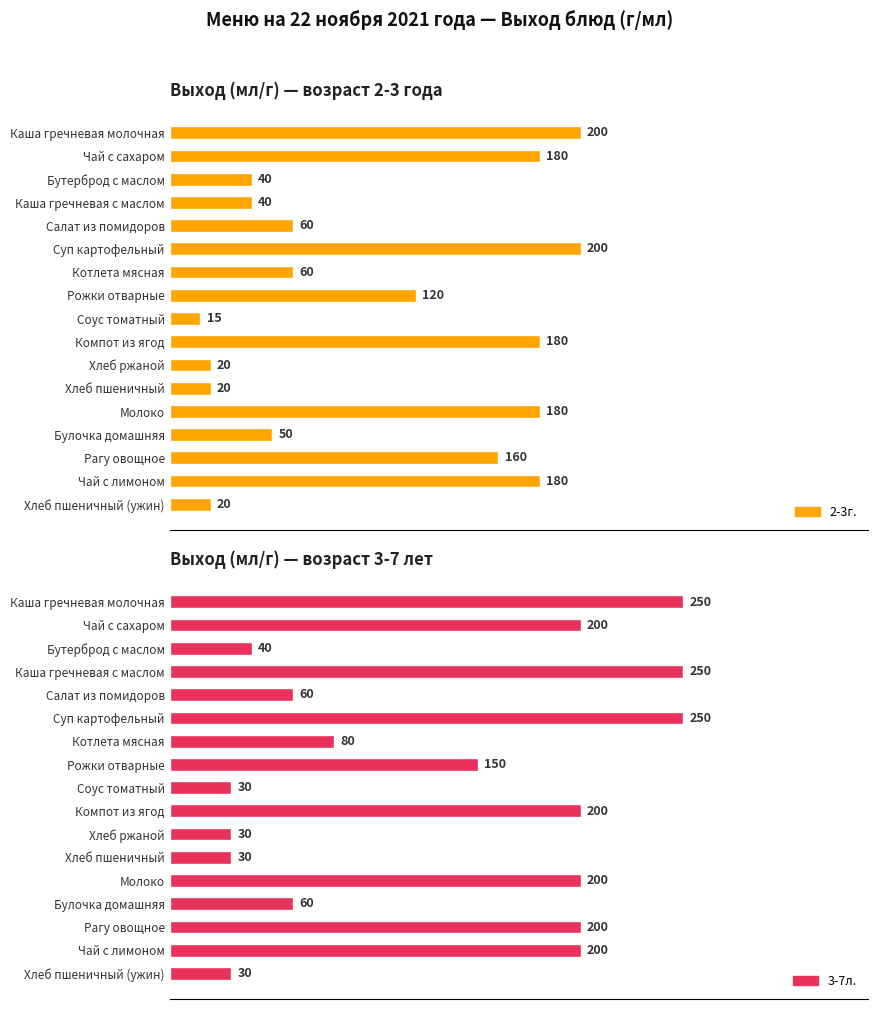

The value of 2-3г. at Хлеб ржаной is 5. True or false?

False